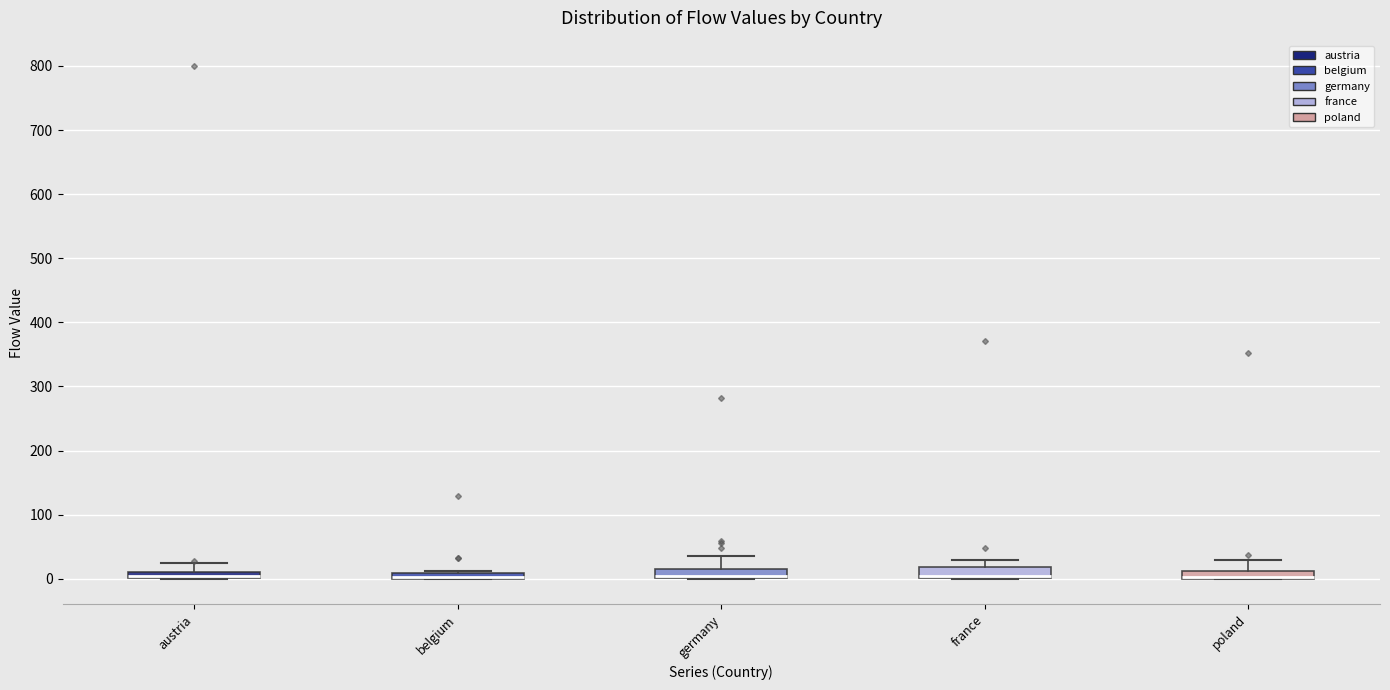

Where is the upper edge of the box for france on the y-axis? The values are not printed on the chart, so give them approximately, as read against the axis.

20